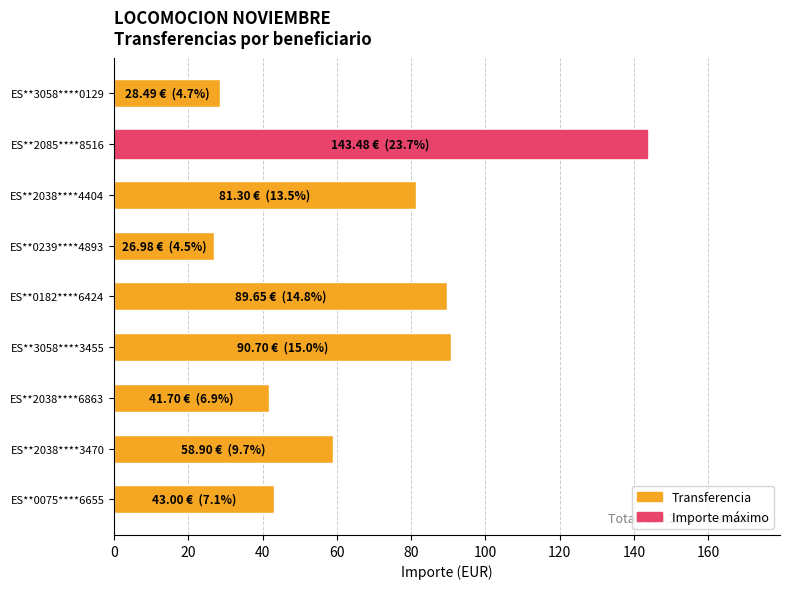

What value does the data have at ES**3058****3455?

90.7